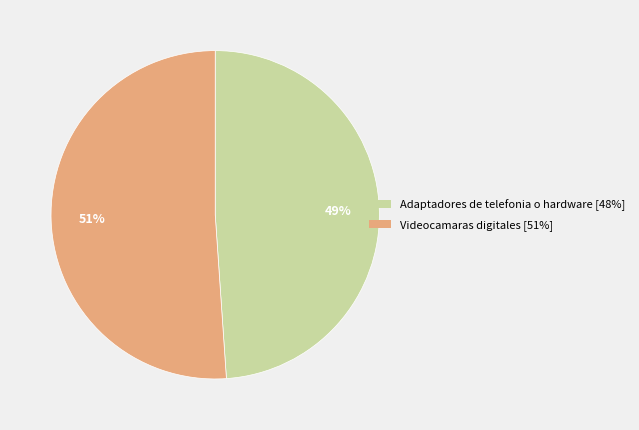

What is the largest slice in the pie chart?

Videocamaras digitales